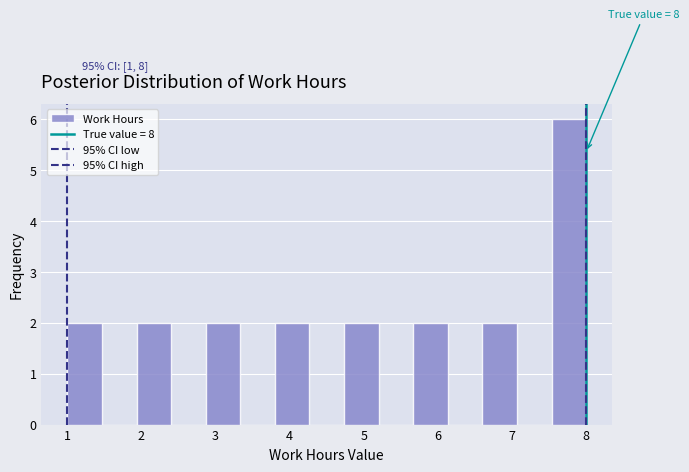

Over which range of the x-axis is the bar tallest?

7.5 to 8.0